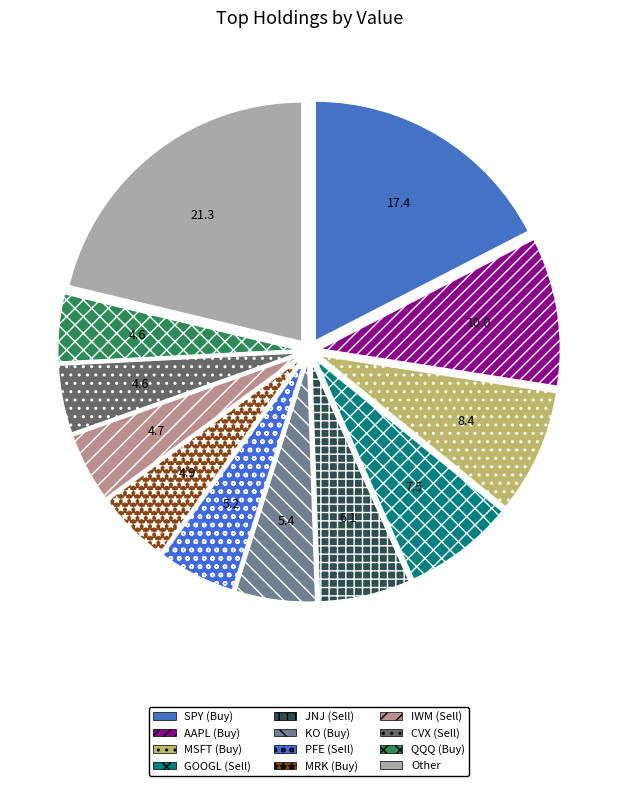

Between MRK (Buy) and AAPL (Buy), which is larger?

AAPL (Buy)